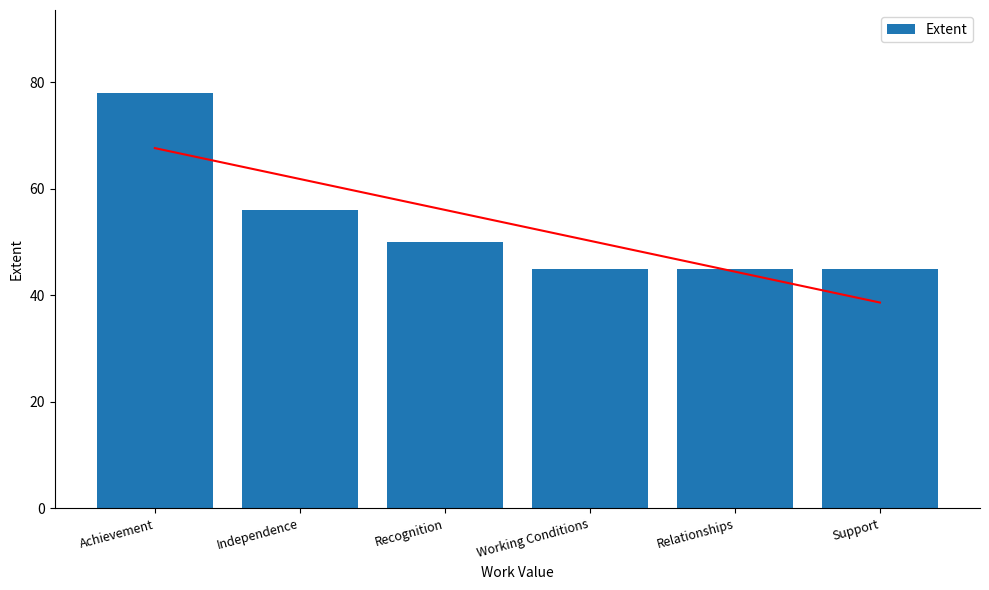

The chart shows a value of 78 at Achievement. True or false?

True